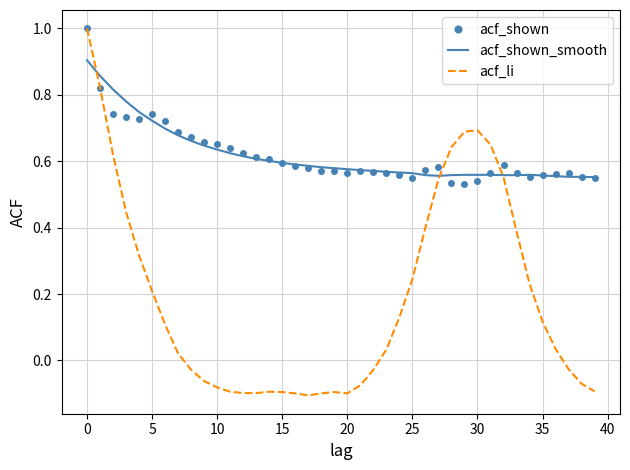

What is the highest value of the acf_shown series?

1.0